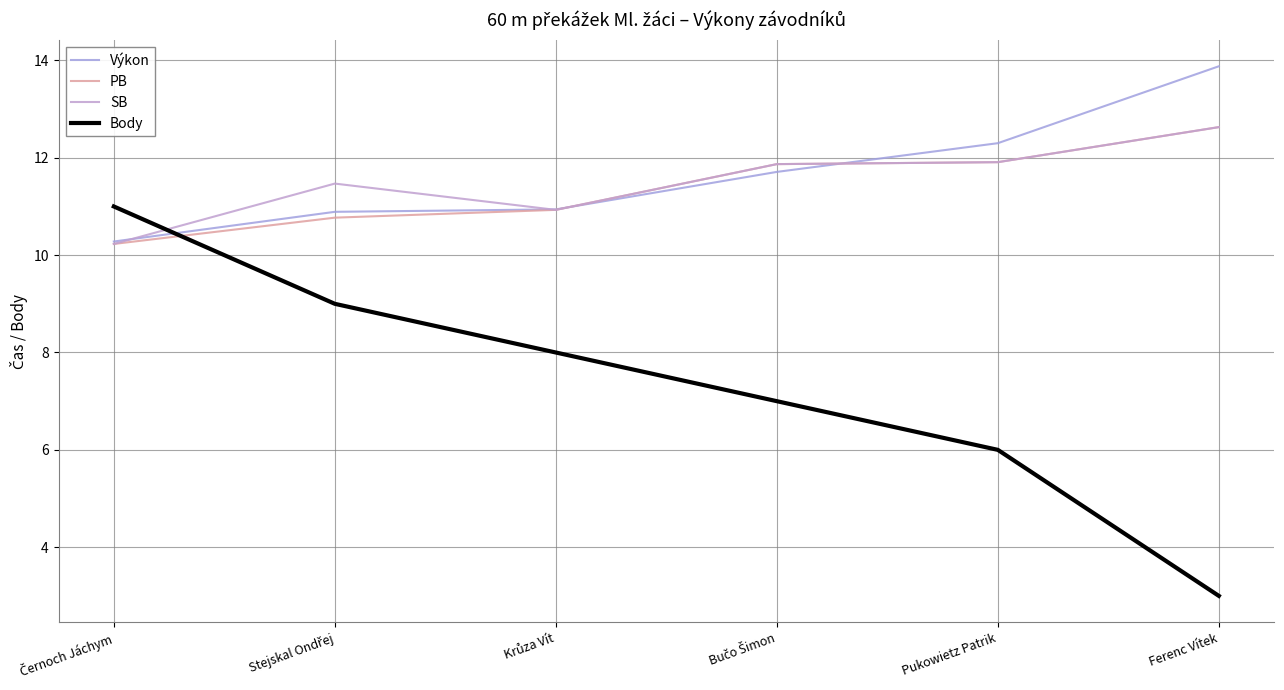

How many lines are shown in the chart?

4